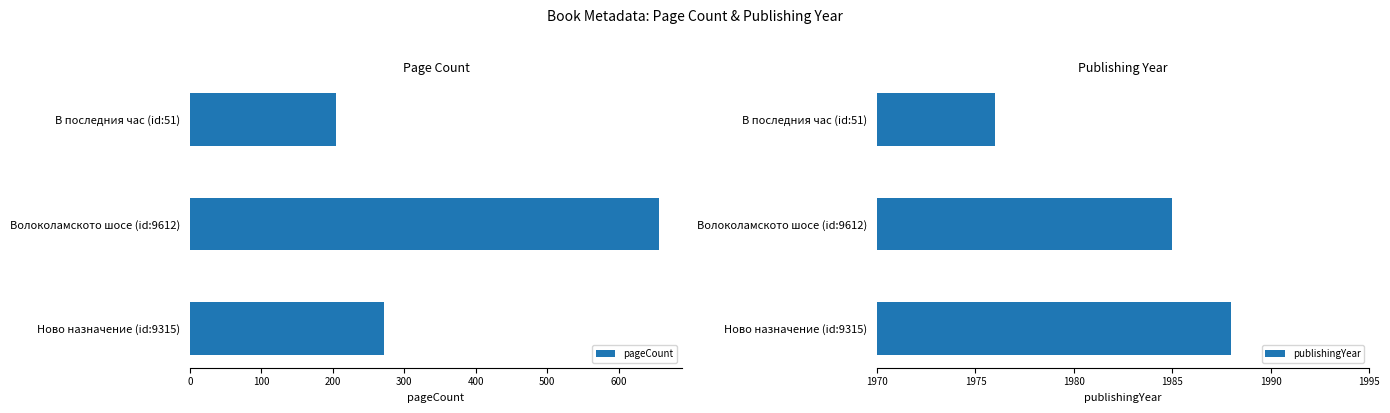

List the labels in order of pageCount value, largest first.

Волоколамското шосе (id:9612), Ново назначение (id:9315), В последния час (id:51)